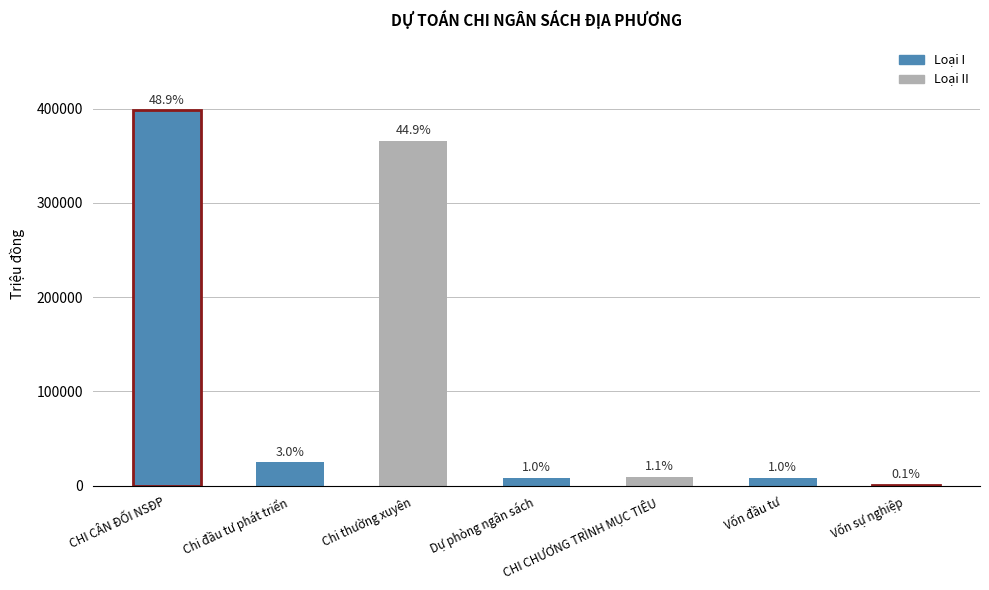

Are the bars horizontal?

No